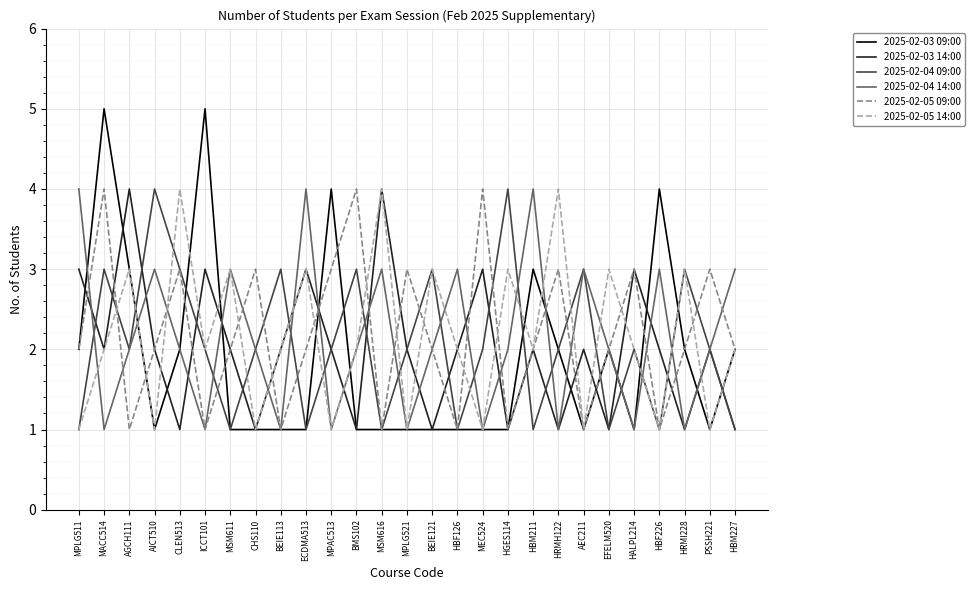

Reading left to right, what are all the values shown in this chart?

2025-02-03 09:00: MPLG511=2	MACC514=5	AGCH111=3	AICT510=1	CLEN513=2	ICCT101=5	MSM611=1	CHS110=1	BEIE113=1	ECDMA513=1	MPAC513=4	BMS102=1	MSM616=1	MPLG521=1	BEIE121=1	HBF126=1	MEC524=1	HGES114=1	HBM211=3	HRMH122=2	AEC211=1	EFELM520=2	HALPL214=1	HBF226=4	HRMI228=2	PSSH221=1	HBM227=2
2025-02-03 14:00: MPLG511=3	MACC514=2	AGCH111=4	AICT510=2	CLEN513=1	ICCT101=3	MSM611=2	CHS110=1	BEIE113=2	ECDMA513=3	MPAC513=2	BMS102=1	MSM616=4	MPLG521=2	BEIE121=1	HBF126=2	MEC524=3	HGES114=1	HBM211=2	HRMH122=1	AEC211=2	EFELM520=1	HALPL214=3	HBF226=2	HRMI228=1	PSSH221=2	HBM227=1
2025-02-04 09:00: MPLG511=1	MACC514=3	AGCH111=2	AICT510=4	CLEN513=3	ICCT101=2	MSM611=1	CHS110=2	BEIE113=3	ECDMA513=1	MPAC513=2	BMS102=3	MSM616=1	MPLG521=2	BEIE121=3	HBF126=1	MEC524=2	HGES114=4	HBM211=1	HRMH122=2	AEC211=3	EFELM520=1	HALPL214=2	HBF226=1	HRMI228=3	PSSH221=2	HBM227=1
2025-02-04 14:00: MPLG511=4	MACC514=1	AGCH111=2	AICT510=3	CLEN513=2	ICCT101=1	MSM611=3	CHS110=2	BEIE113=1	ECDMA513=4	MPAC513=1	BMS102=2	MSM616=3	MPLG521=1	BEIE121=2	HBF126=3	MEC524=1	HGES114=2	HBM211=4	HRMH122=1	AEC211=3	EFELM520=2	HALPL214=1	HBF226=3	HRMI228=1	PSSH221=2	HBM227=3
2025-02-05 09:00: MPLG511=2	MACC514=4	AGCH111=1	AICT510=2	CLEN513=3	ICCT101=1	MSM611=2	CHS110=3	BEIE113=1	ECDMA513=2	MPAC513=3	BMS102=4	MSM616=1	MPLG521=3	BEIE121=2	HBF126=1	MEC524=4	HGES114=1	HBM211=2	HRMH122=3	AEC211=1	EFELM520=2	HALPL214=3	HBF226=1	HRMI228=2	PSSH221=3	HBM227=2
2025-02-05 14:00: MPLG511=1	MACC514=2	AGCH111=3	AICT510=1	CLEN513=4	ICCT101=2	MSM611=3	CHS110=1	BEIE113=2	ECDMA513=3	MPAC513=1	BMS102=2	MSM616=4	MPLG521=1	BEIE121=3	HBF126=2	MEC524=1	HGES114=3	HBM211=2	HRMH122=4	AEC211=1	EFELM520=3	HALPL214=2	HBF226=1	HRMI228=3	PSSH221=1	HBM227=2